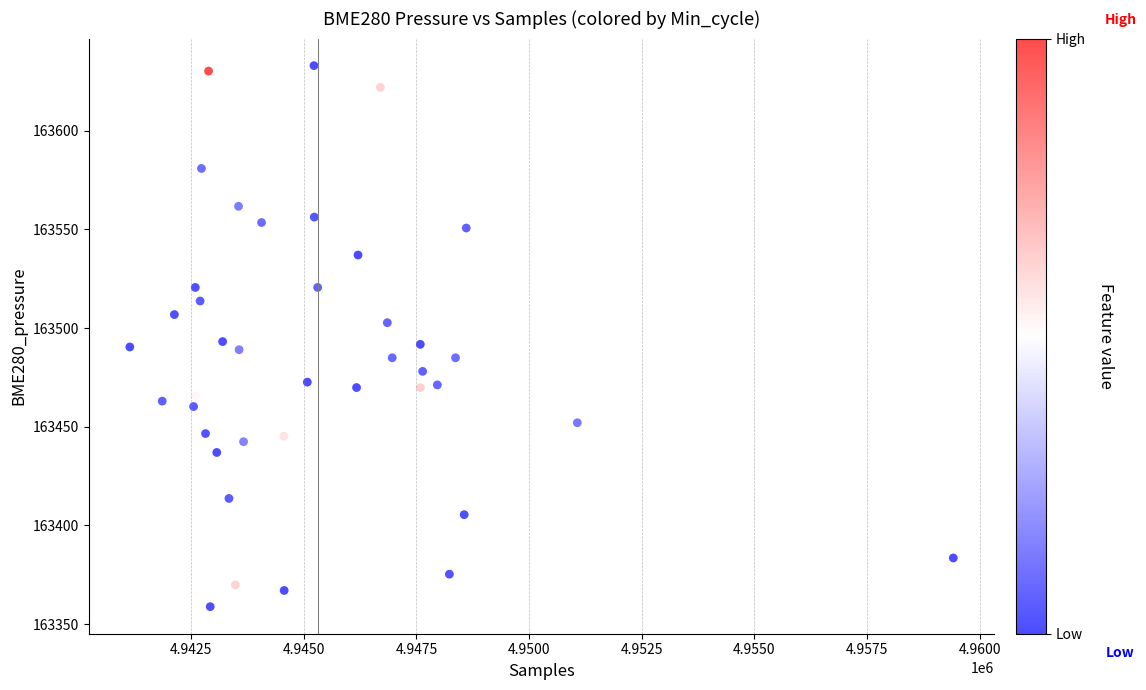

How many points are shown in the scatter plot?

40